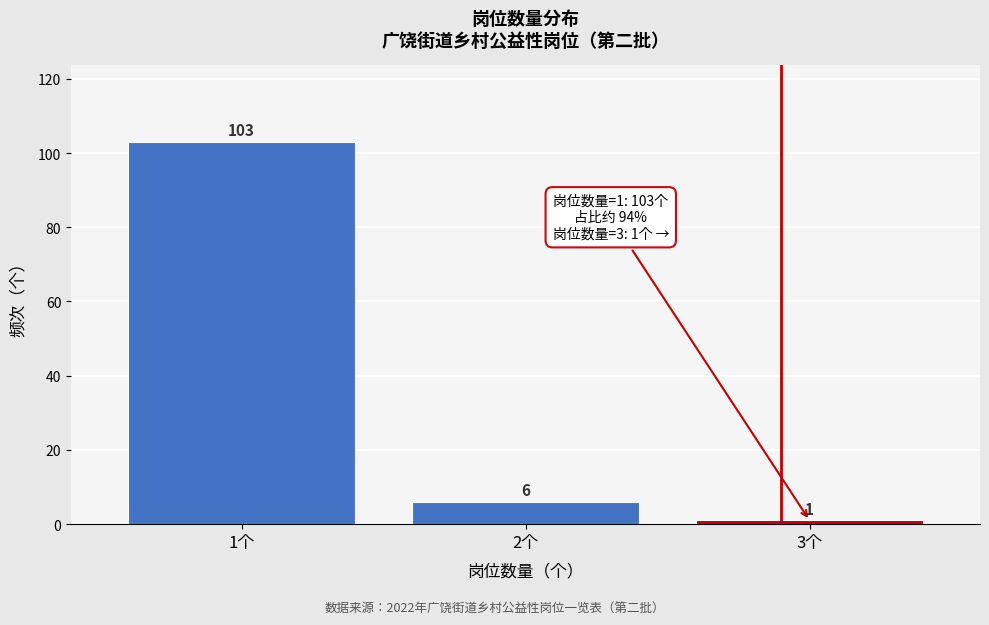

Reading right to left, list all the values displayed in this chart.

3个=1	2个=6	1个=103